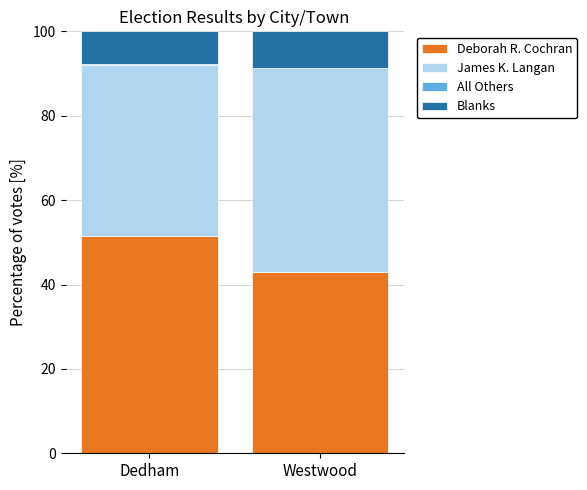

At which label is Deborah R. Cochran closest to 47?

Westwood